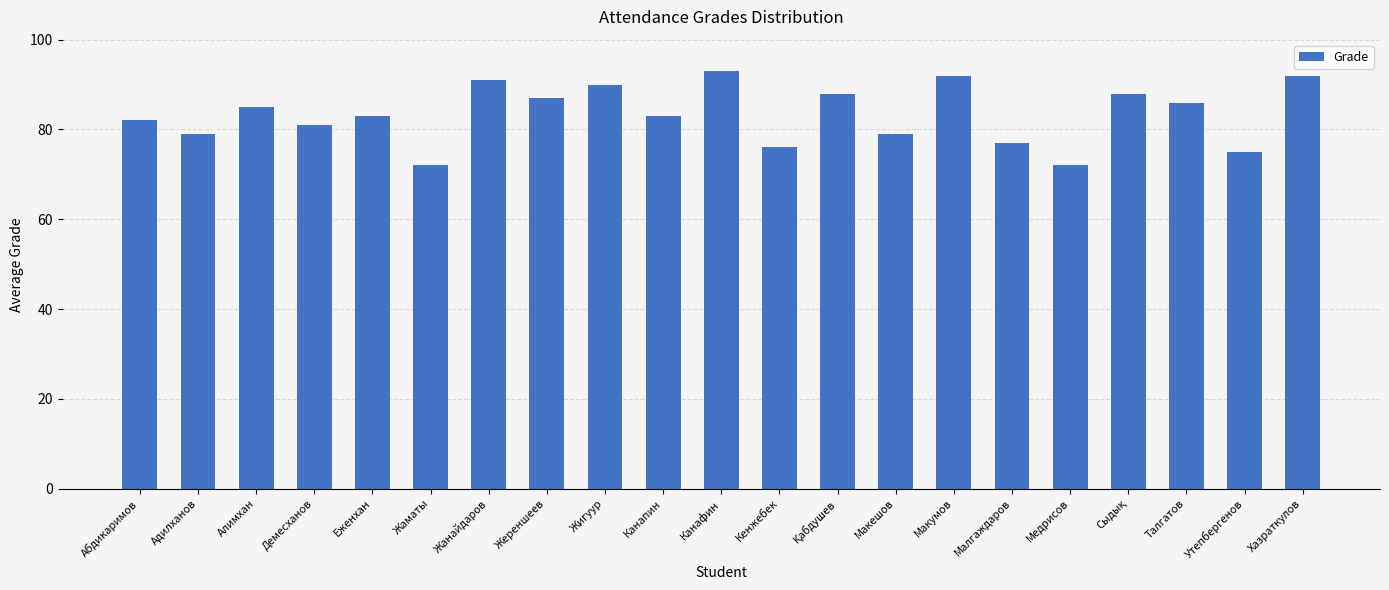

Which label corresponds to the largest value in the chart?

Канафин